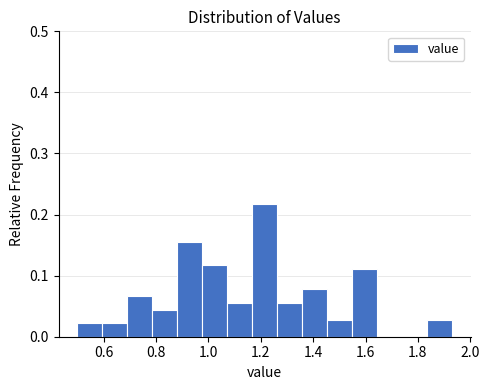

Reading left to right, list every bar in this chart as the range it spans on the x-axis followed by its height. Neither the bar edges nor the heights are printed on the chart, so give them approximately, as read against the axes.

0.50 to 0.60: 0.02
0.60 to 0.70: 0.02
0.70 to 0.78: 0.07
0.78 to 0.88: 0.04
0.88 to 0.98: 0.16
0.98 to 1.08: 0.12
1.08 to 1.16: 0.06
1.16 to 1.26: 0.22
1.26 to 1.36: 0.06
1.36 to 1.46: 0.08
1.46 to 1.54: 0.03
1.54 to 1.64: 0.11
1.64 to 1.74: 0
1.74 to 1.84: 0
1.84 to 1.94: 0.03